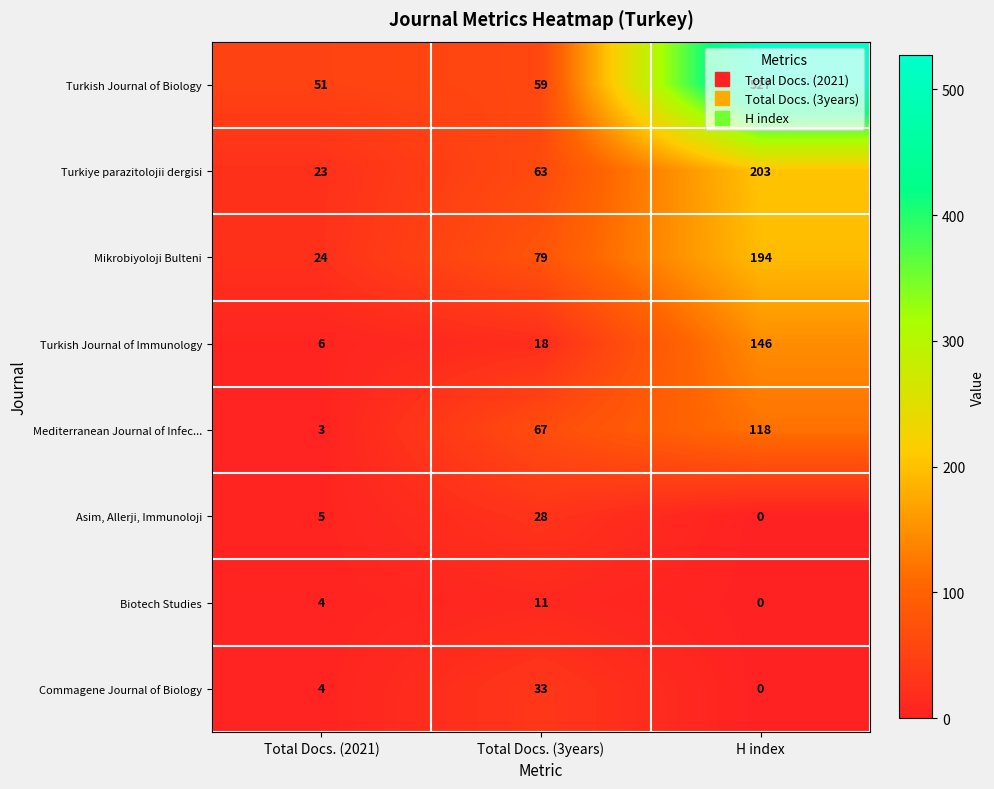

True or false: Mediterranean Journal of Infec... has a value of 3 at Total Docs. (2021).

True